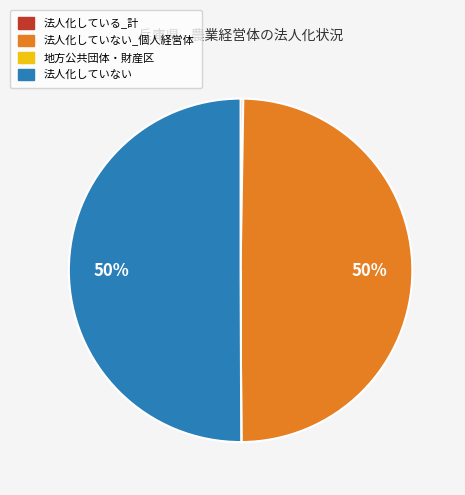

To the nearest percent, what is the average slice percentage?

25%